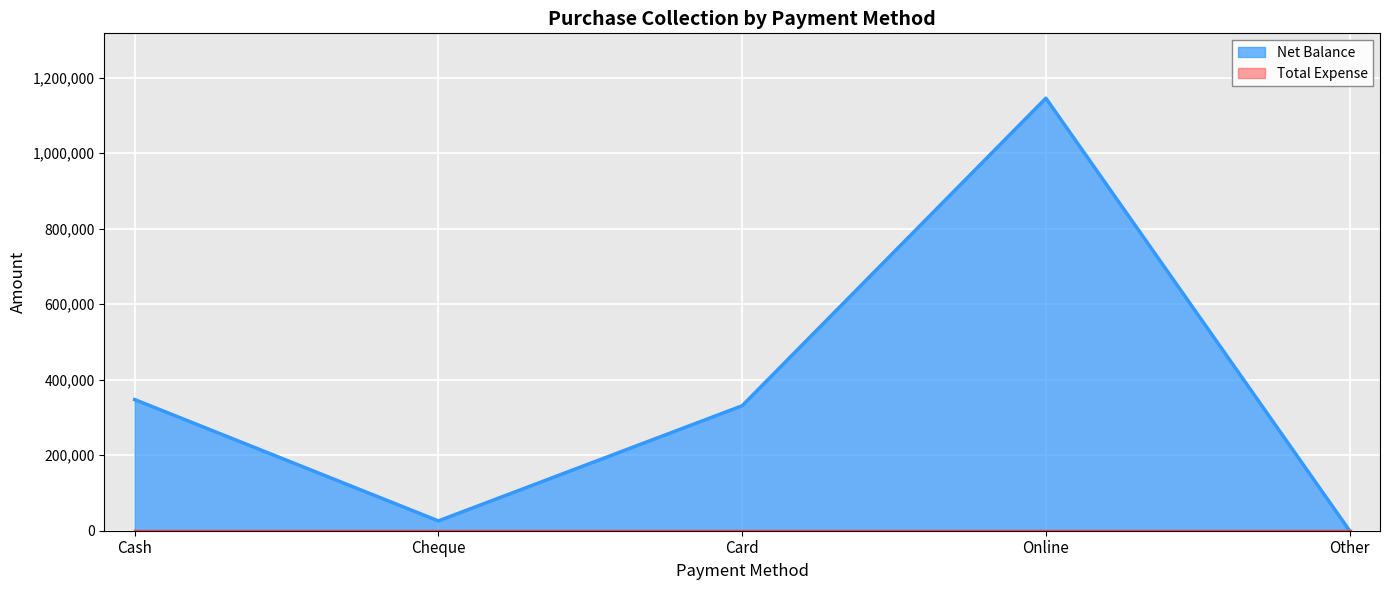

Where does the data first go above 331000?

Cash